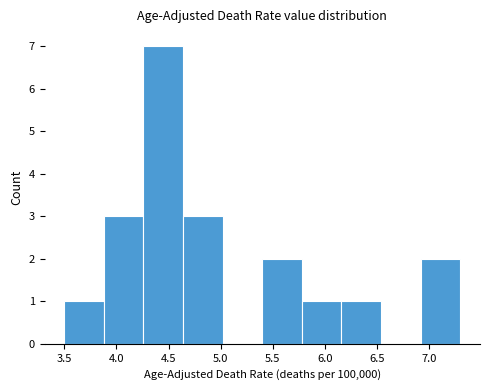

What is the height of the bar covering 5.78 to 6.16 on the x-axis? Neither the bar edges nor the heights are printed on the chart, so give them approximately, as read against the axes.

1